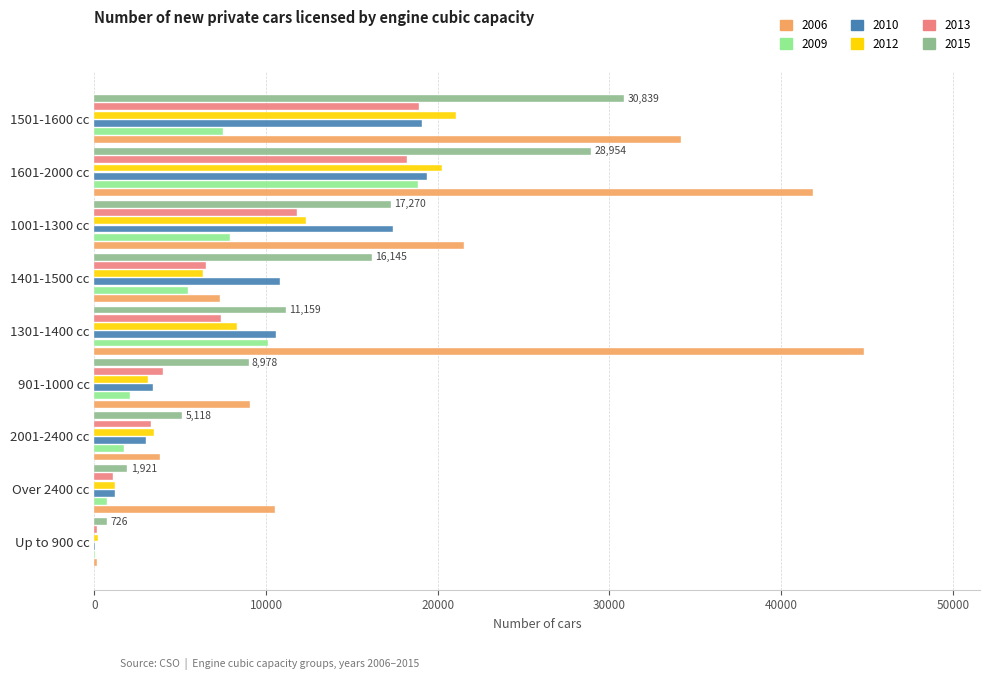

Which series has the largest total across all categories?

2006